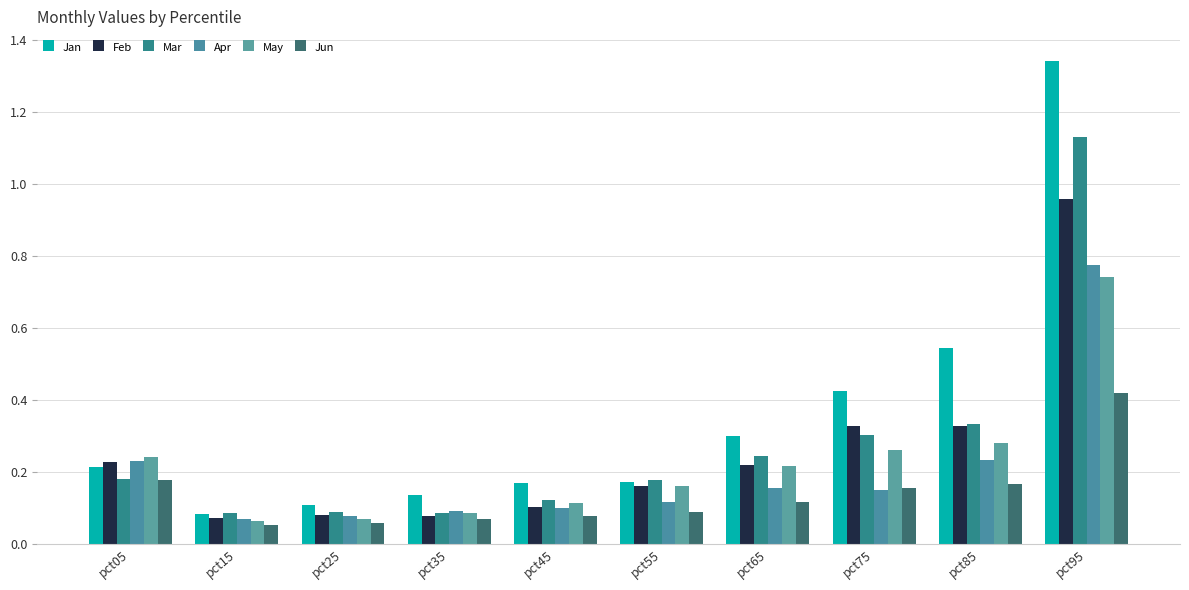

At which category is the sum across all series the highest?

pct95